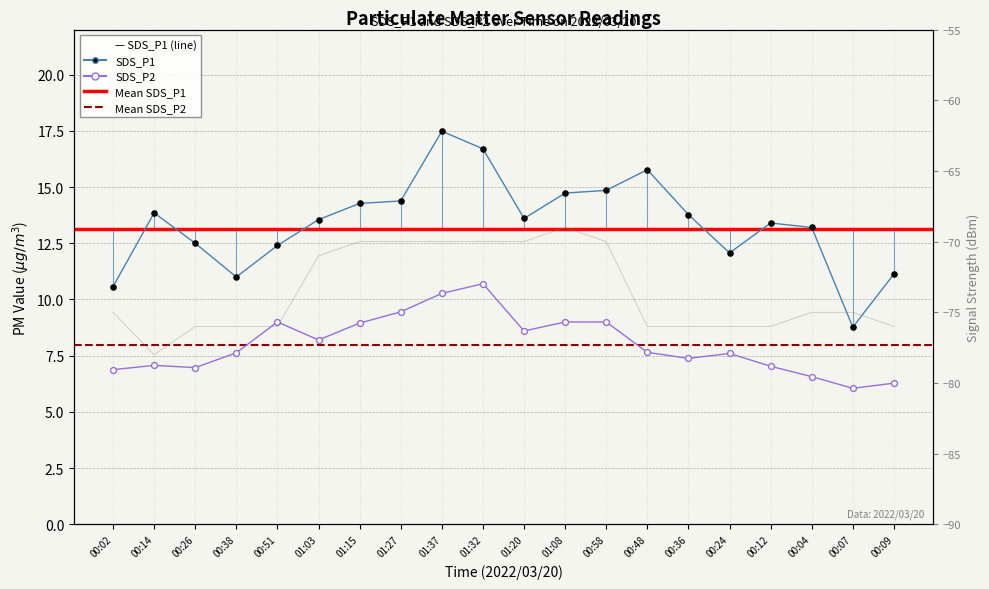

Which series has the largest total across all categories?

SDS_P1